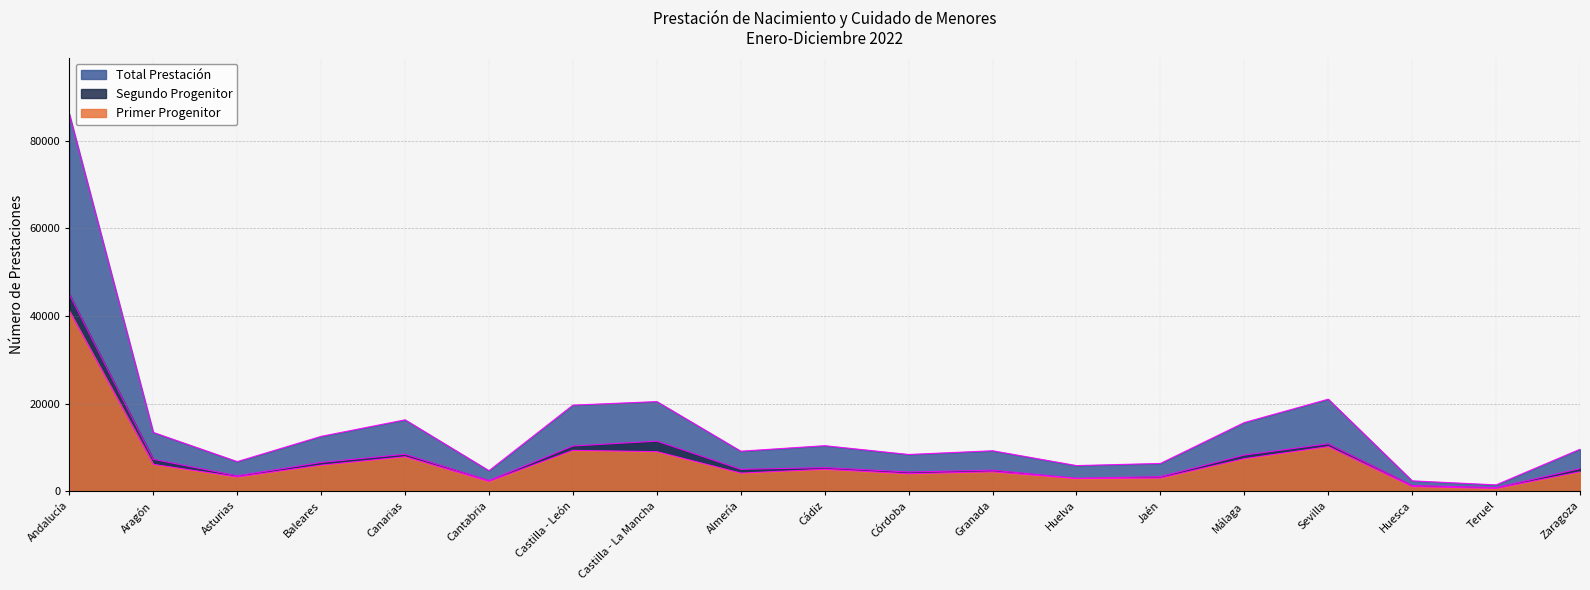

Between Andalucía and Zaragoza, which series saw the biggest shift?

Total Prestación